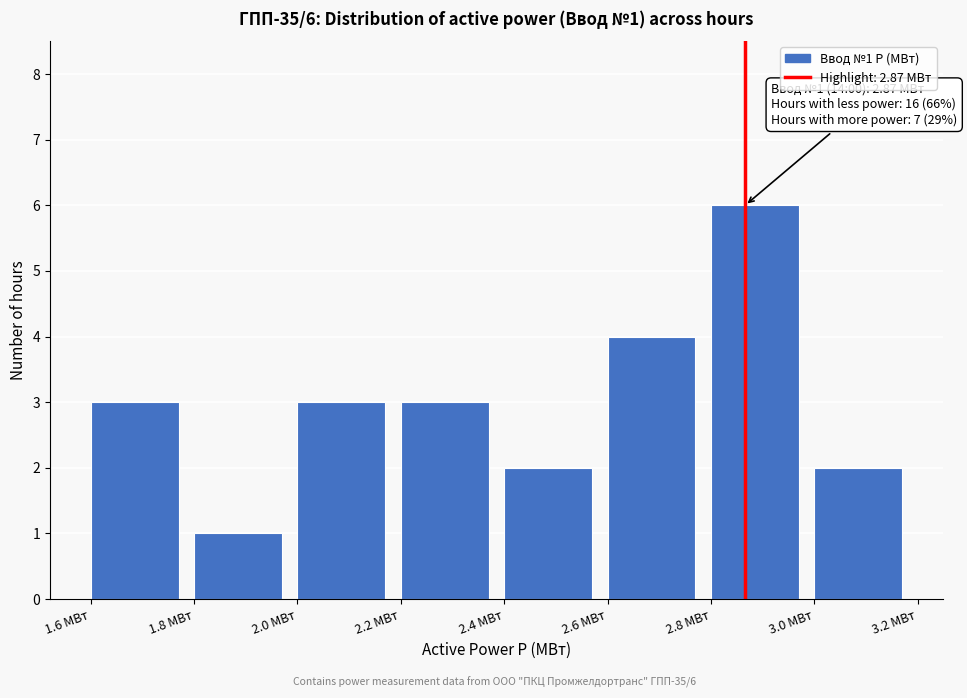

Over which range of the x-axis is the bar tallest?

2.8 to 3.0